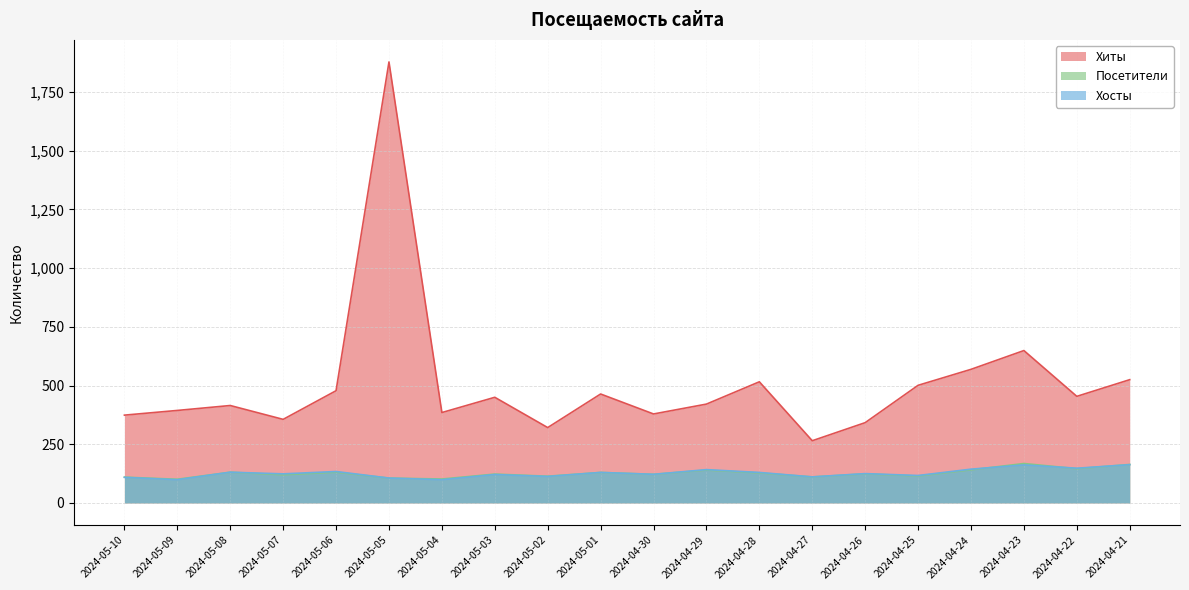

Does the chart have visible grid lines?

Yes